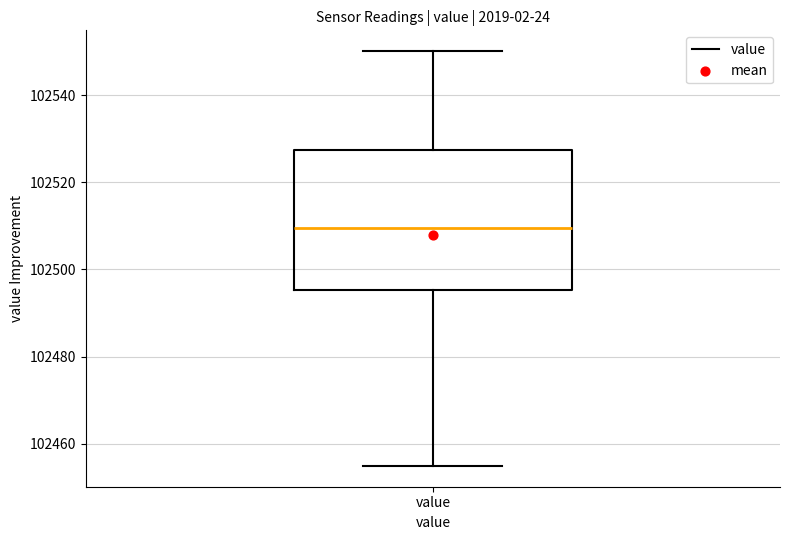

Read this box plot against the y-axis: the position of the median line, the range covered by the box, and the ends of both whiskers. The values are not printed on the chart, so give them approximately, as read against the axis.

median 102510, box 102496 to 102528, whiskers 102454 to 102550